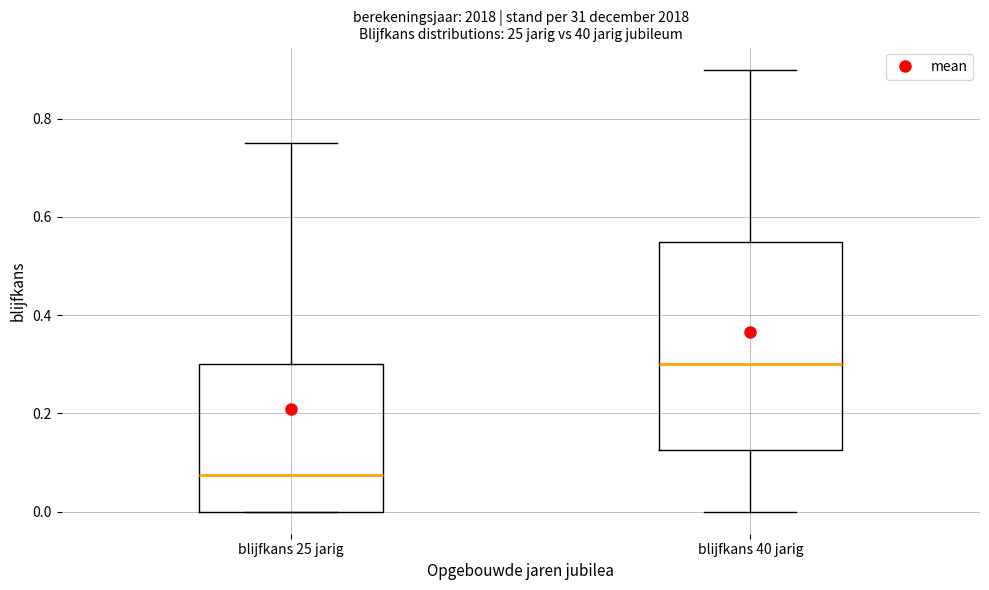

Which box is the tallest, from its lower edge to its upper edge?

blijfkans 40 jarig